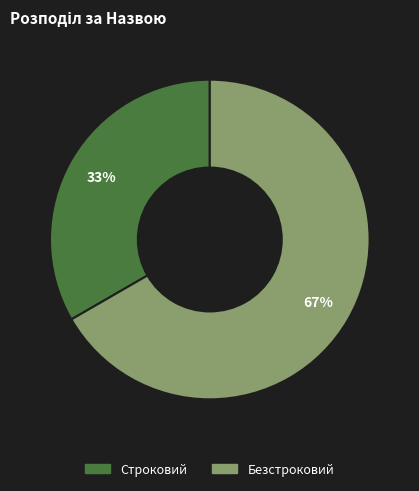

Between Строковий and Безстроковий, which is larger?

Безстроковий